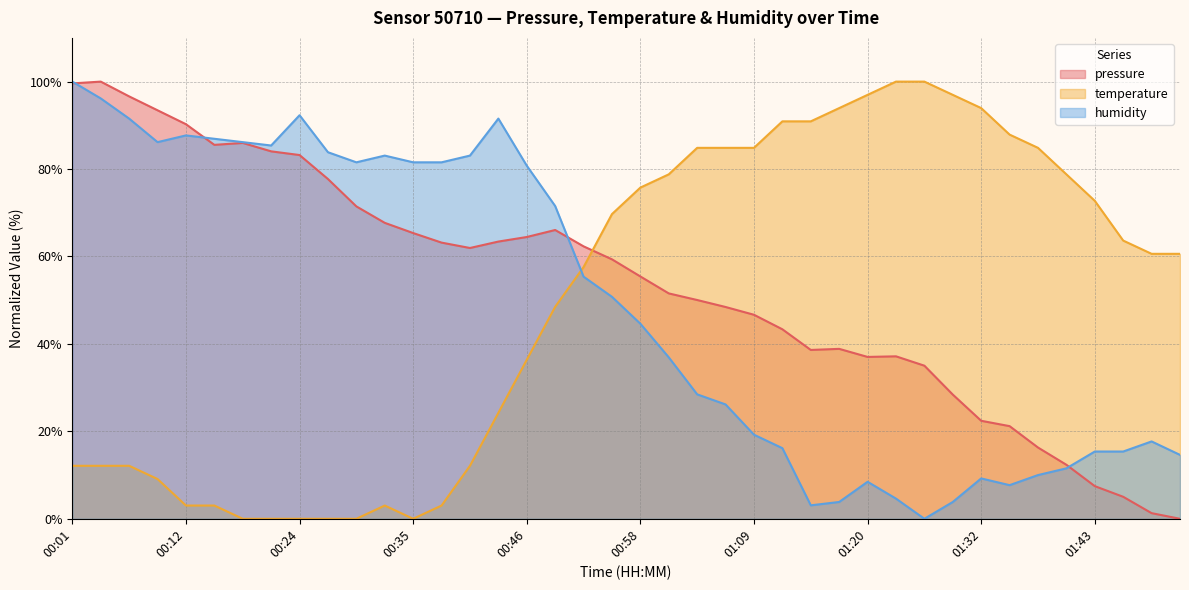

True or false: pressure and temperature cross at least once.

True